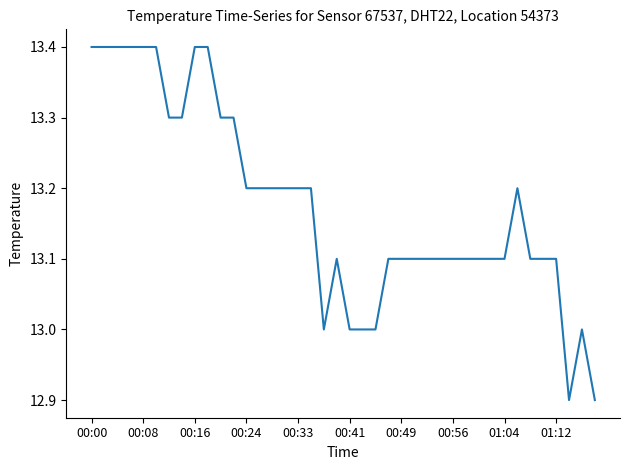

What is the difference between the maximum and minimum values?

0.5